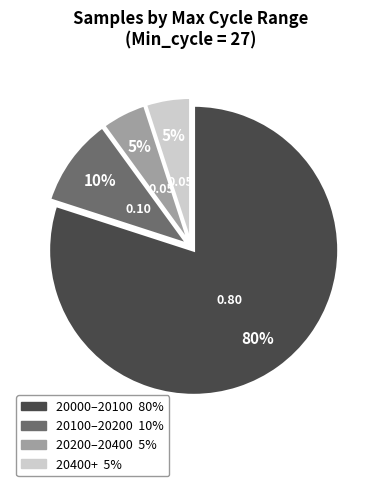

Is there any slice that represents more than half of the pie?

Yes